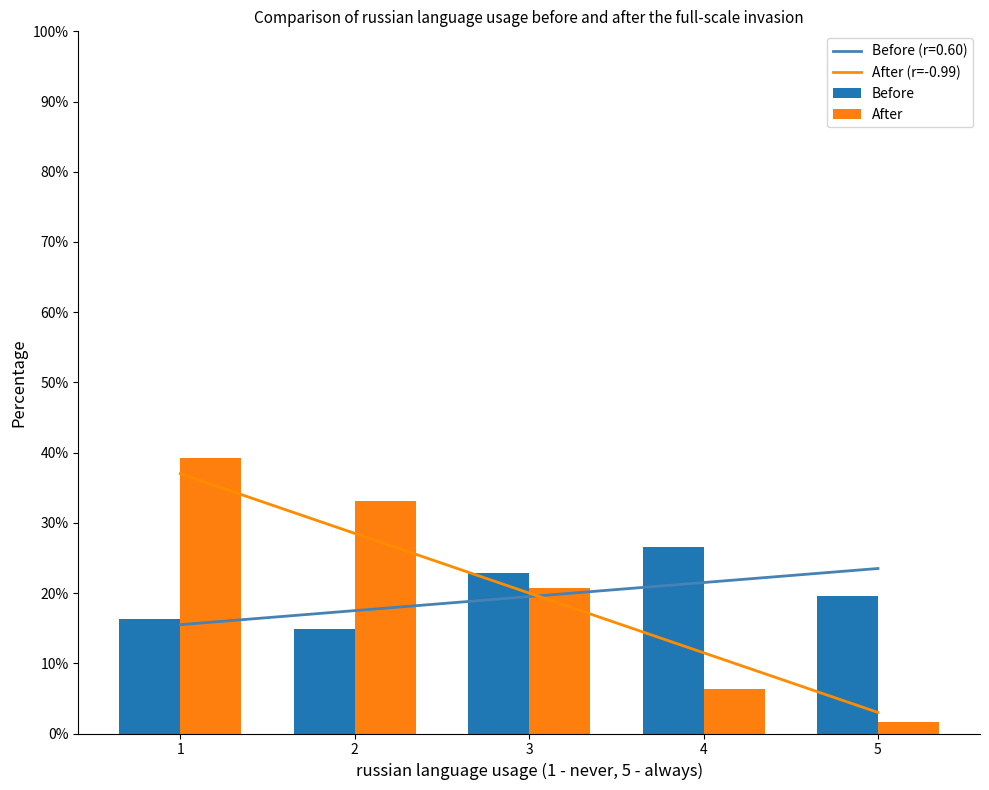

Which series has the largest total across all categories?

After